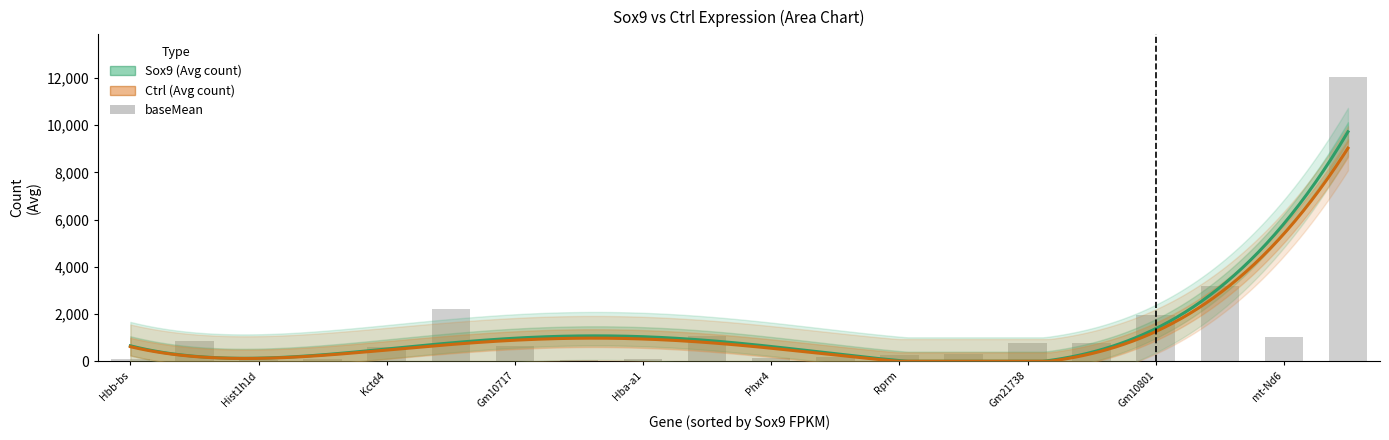

Between Gm21738 and Crym, which series saw the biggest shift?

Sox9 (Avg count)